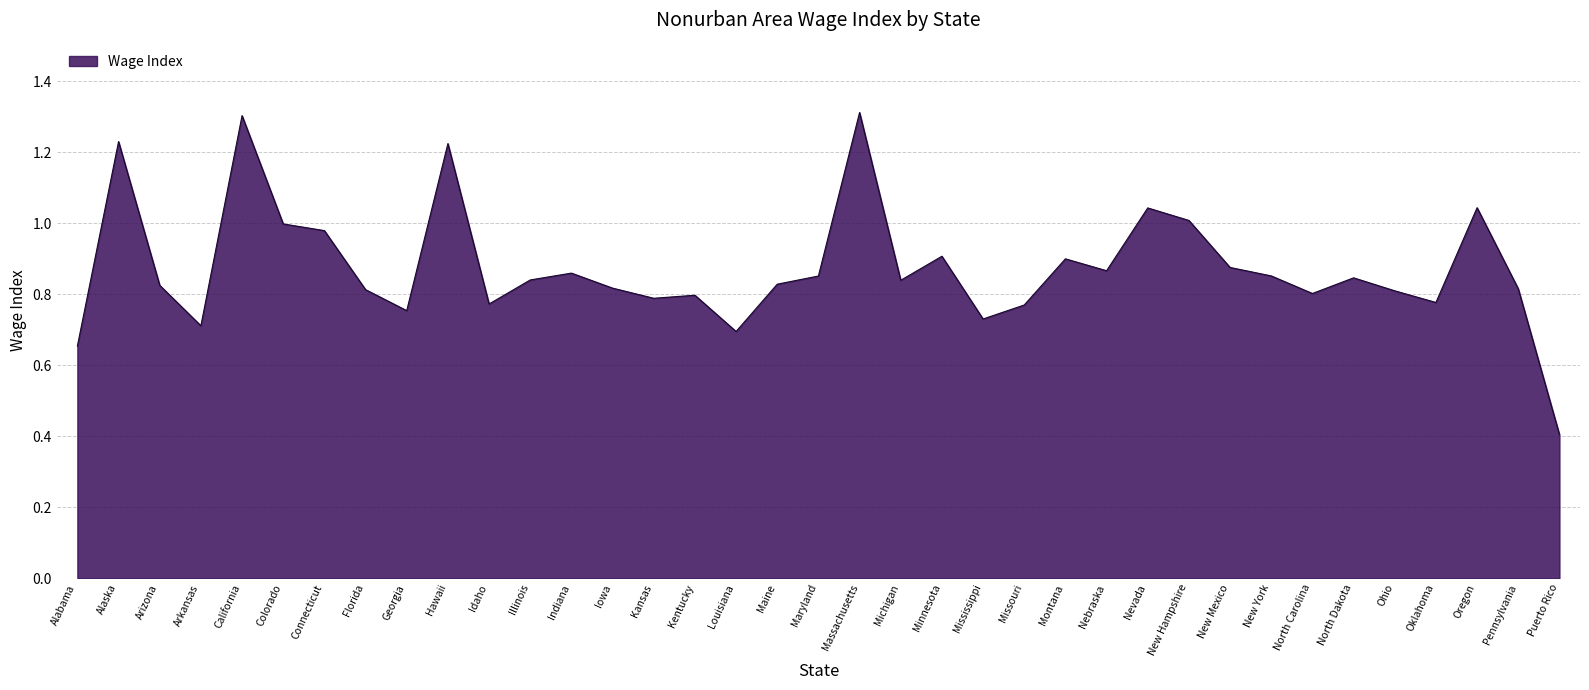

At which category does the data reach its first local valley?

Arkansas